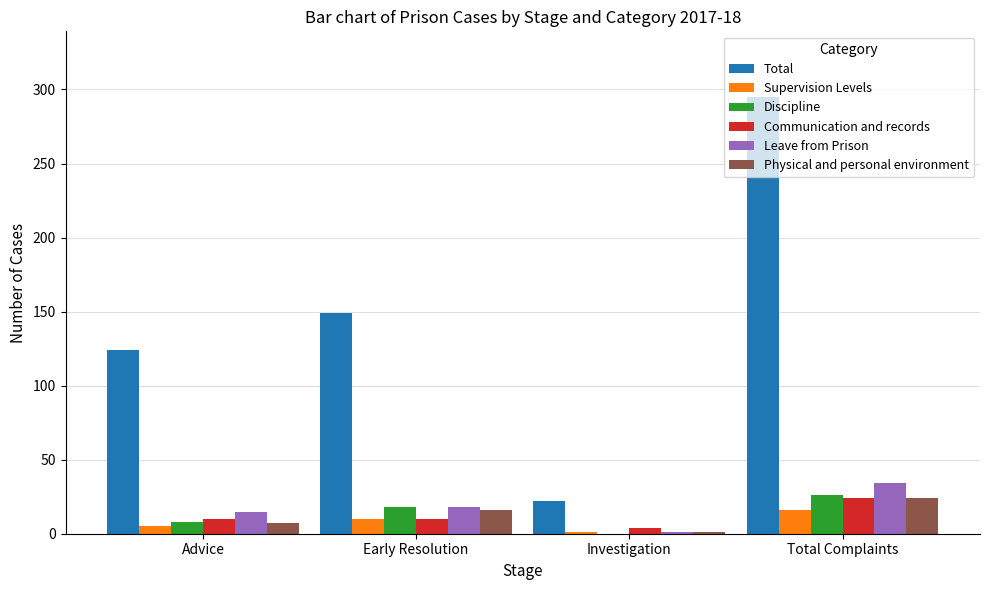

Which series has the largest total across all categories?

Total